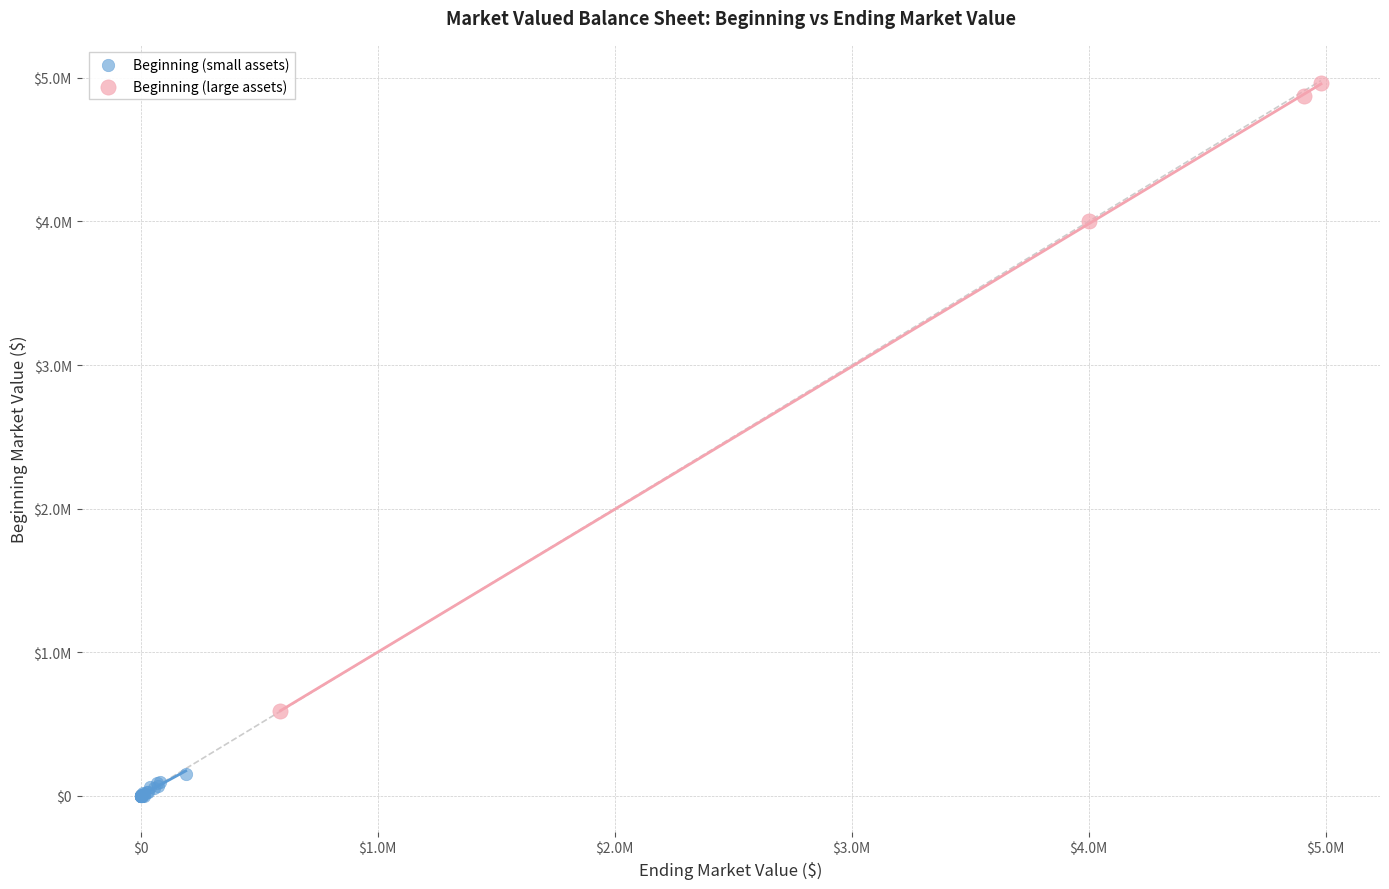

What are all the series names shown in the legend?

Beginning (small assets), Beginning (large assets)